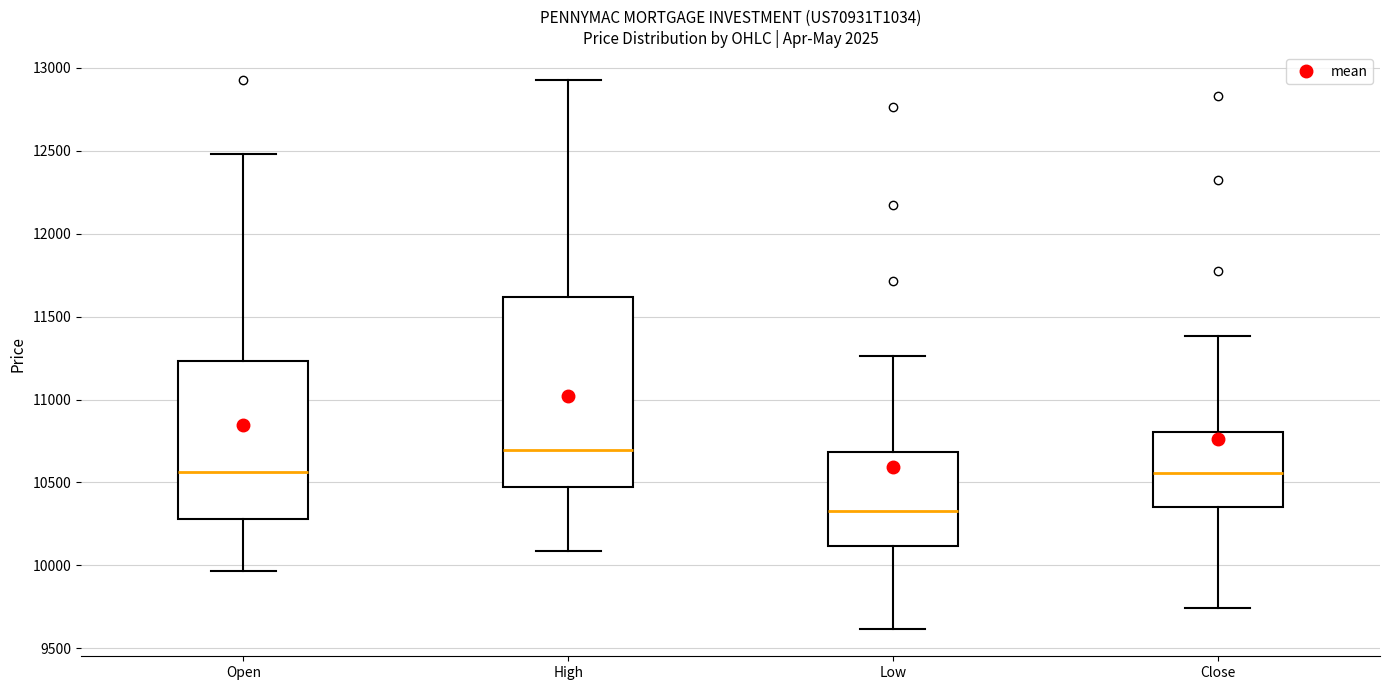

Where is the lower edge of the box for Close on the y-axis? The values are not printed on the chart, so give them approximately, as read against the axis.

10350